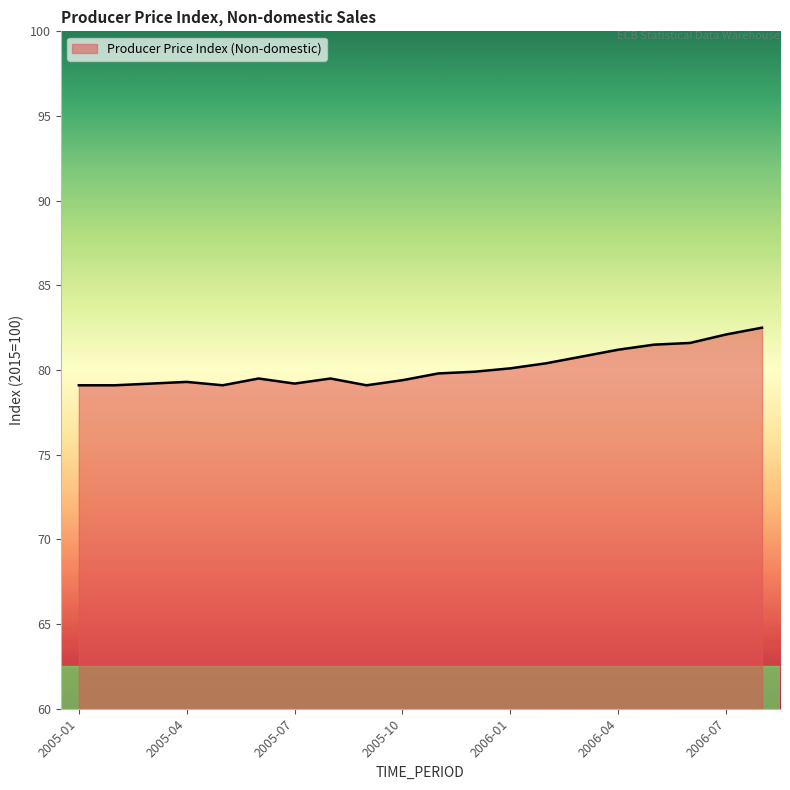

What is the smallest value displayed?

79.1